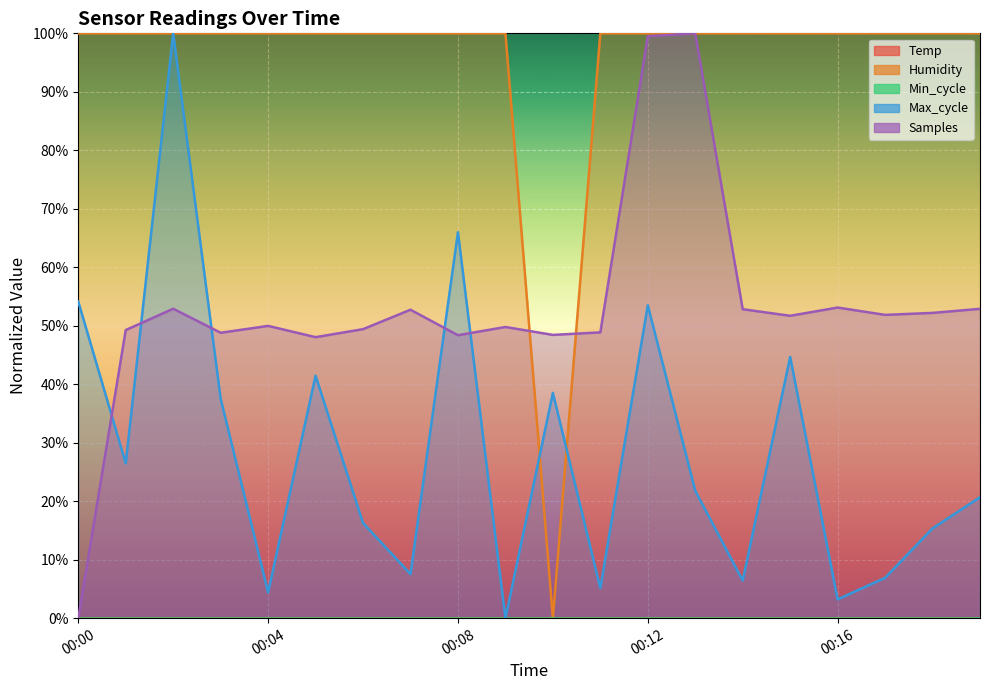

After their last crossing, which series has the higher values: Samples or Max_cycle?

Samples